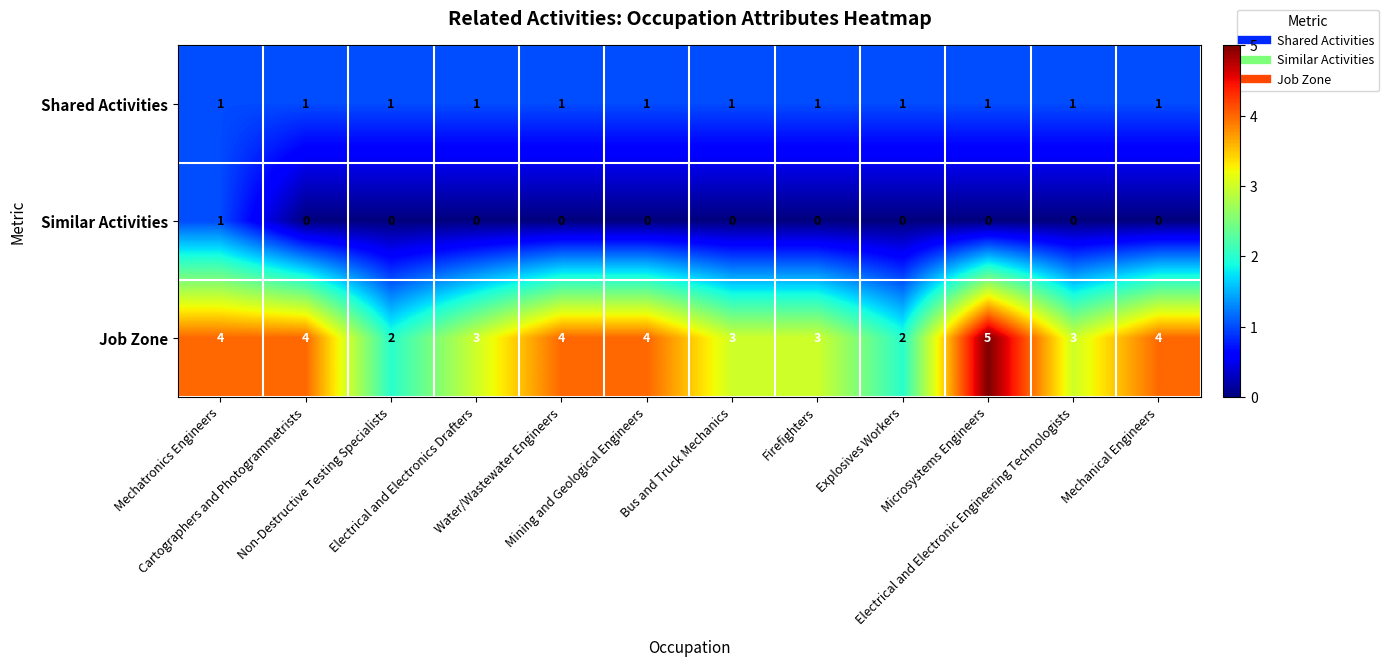

What is the sum of all Shared Activities values?

12